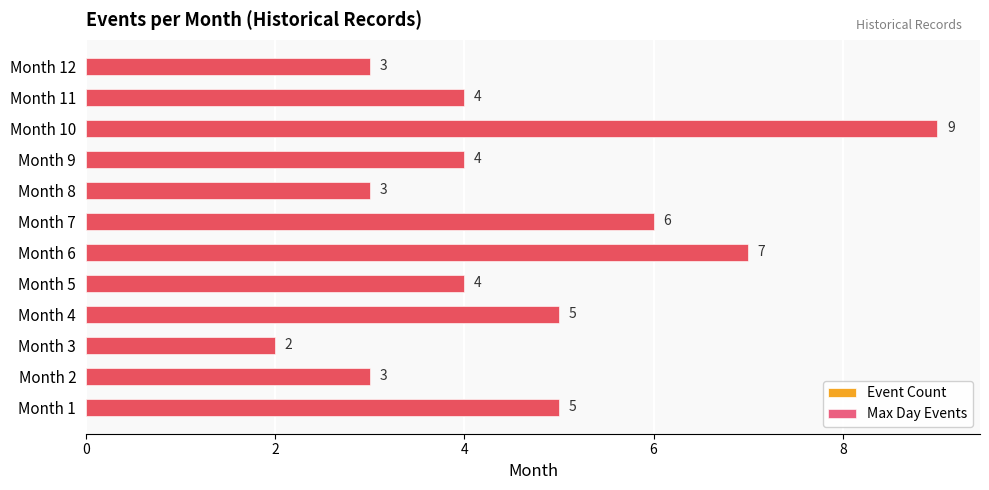

At how many categories does at least one series exceed 3?

8